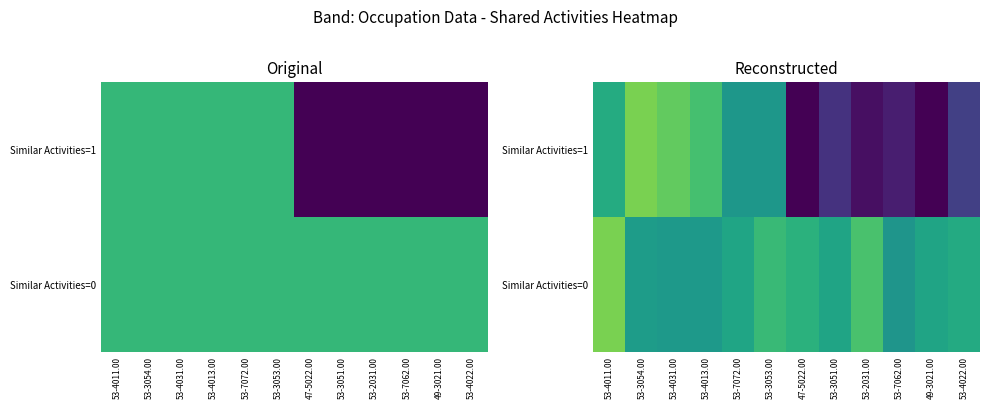

The value of Similar Activities=0 at 47-5022.00 is 1.0. True or false?

True